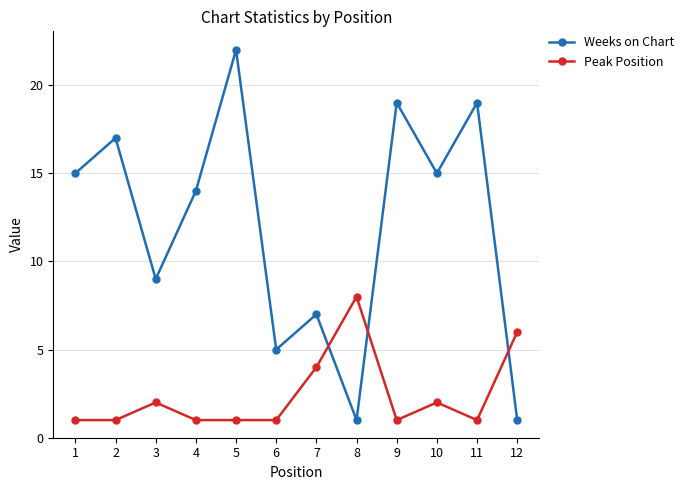

At which label is Weeks on Chart closest to 11?

3